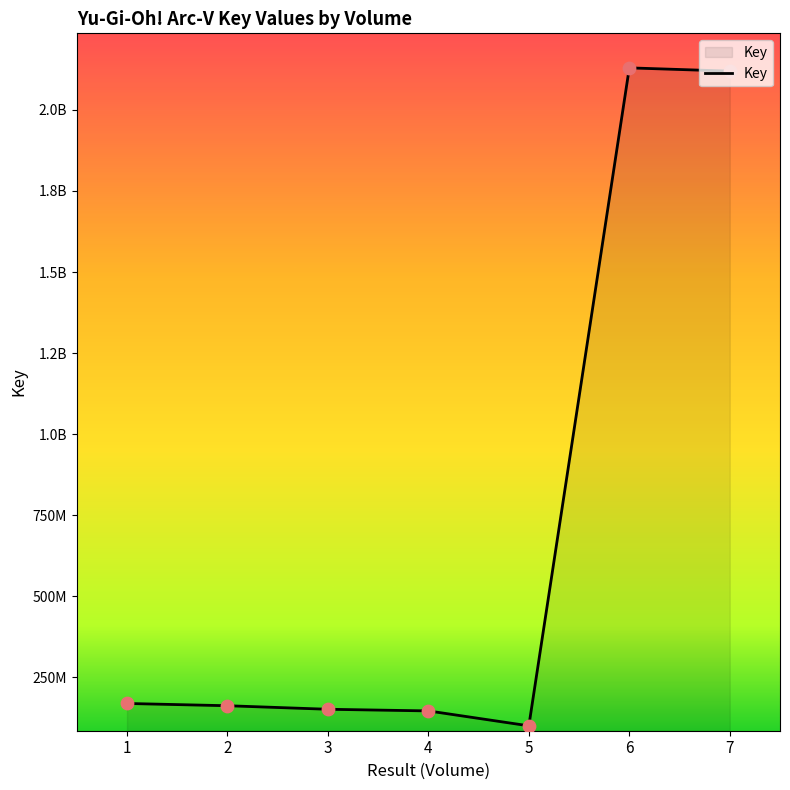

Which has a higher value, 3 or 7?

7